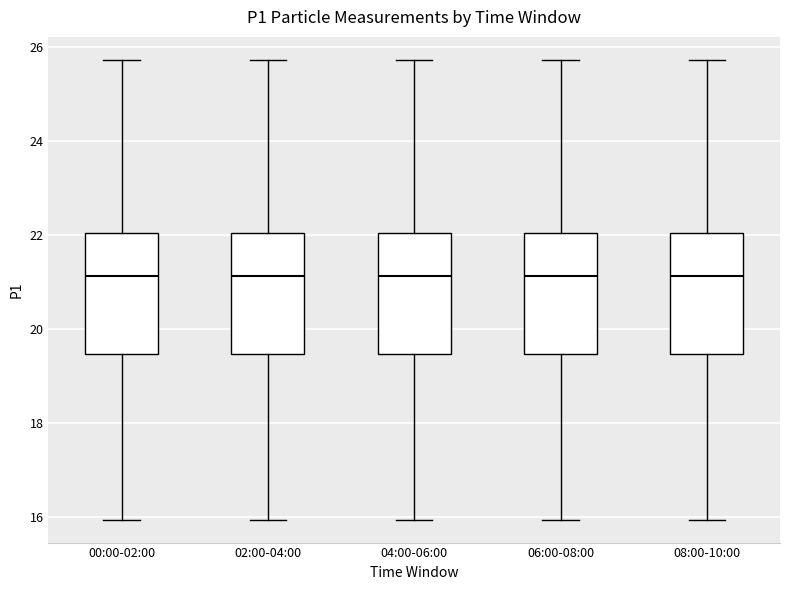

Reading left to right, transcribe this box plot: for each box, give where its median line is, the range the box spans, and where its two whiskers end, as read against the y-axis. The values are not printed on the chart, so give them approximately, as read against the axis.

00:00-02:00: median 21.2, box 19.4 to 22.0, whiskers 16.0 to 25.8
02:00-04:00: median 21.2, box 19.4 to 22.0, whiskers 16.0 to 25.8
04:00-06:00: median 21.2, box 19.4 to 22.0, whiskers 16.0 to 25.8
06:00-08:00: median 21.2, box 19.4 to 22.0, whiskers 16.0 to 25.8
08:00-10:00: median 21.2, box 19.4 to 22.0, whiskers 16.0 to 25.8